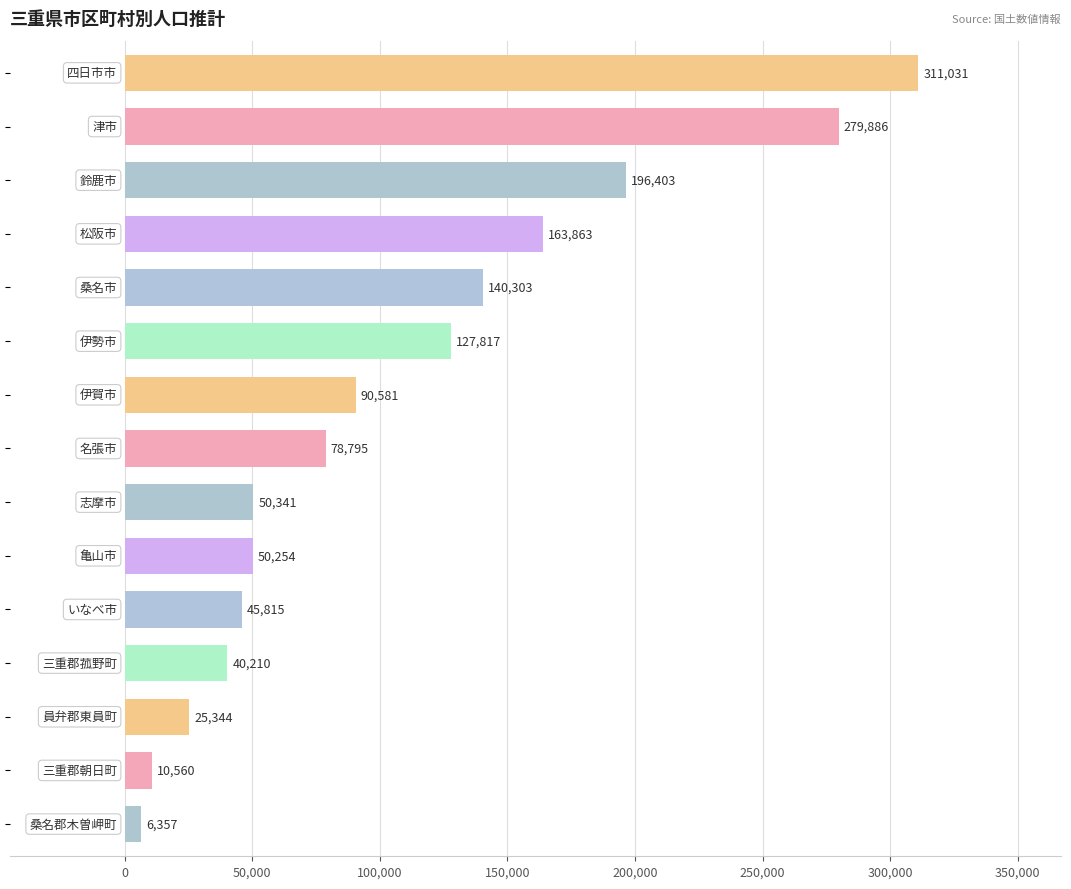

Reading top to bottom, list all the values displayed in this chart.

311031	279886	196403	163863	140303	127817	90581	78795	50341	50254	45815	40210	25344	10560	6357